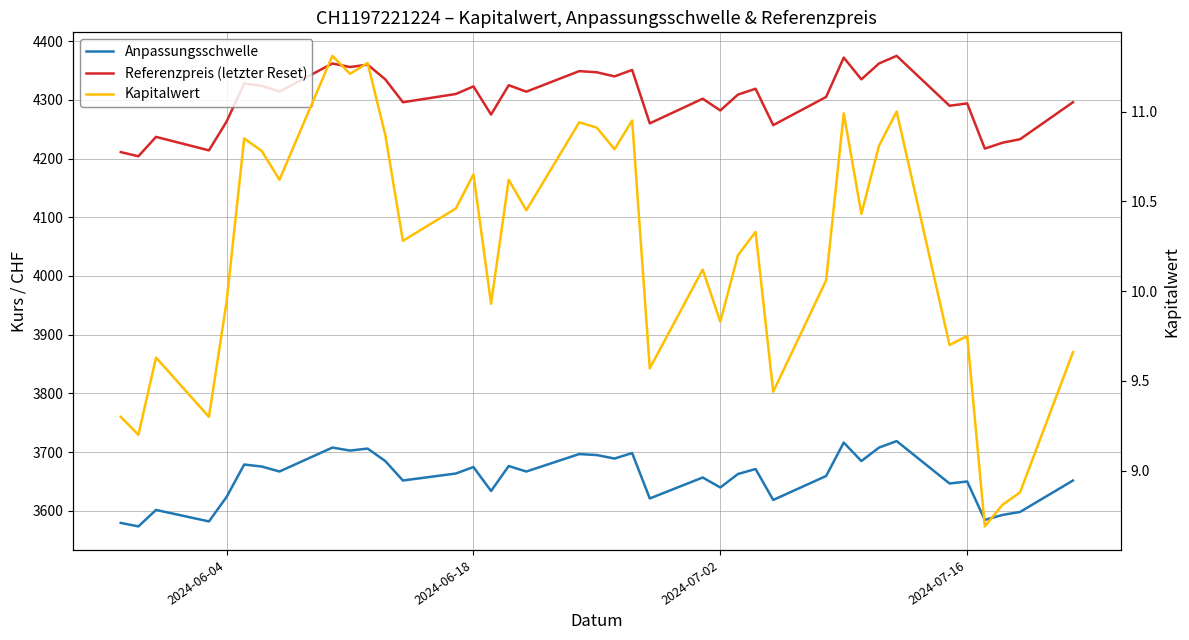

What is the smallest value displayed?

8.7